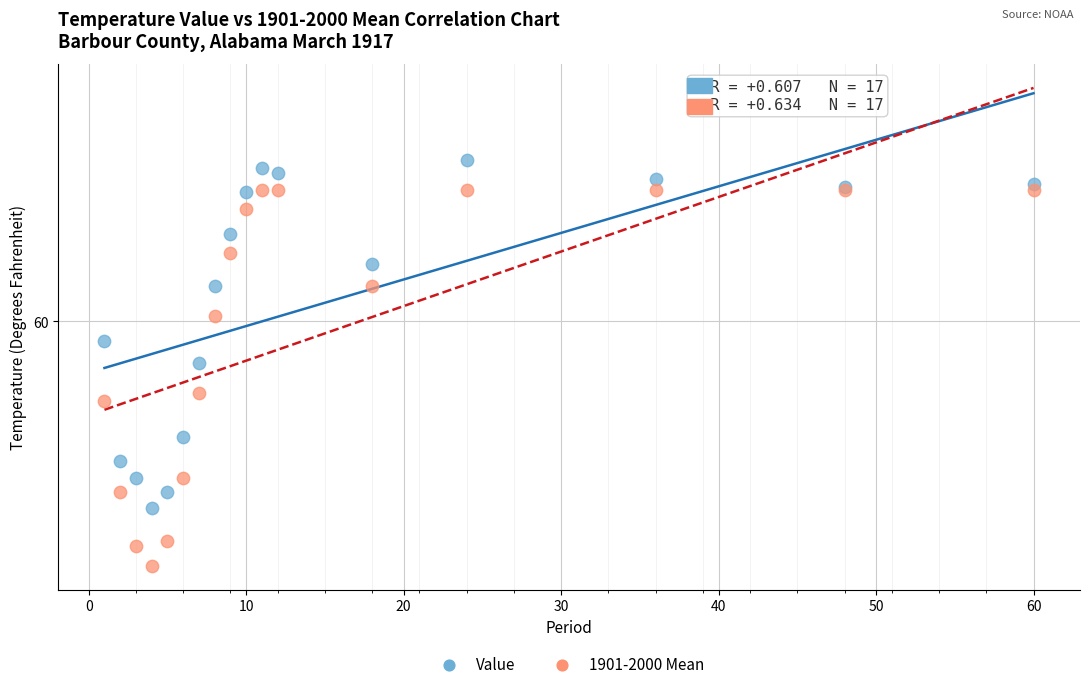

Which series has the widest spread of Y values?

1901-2000 Mean